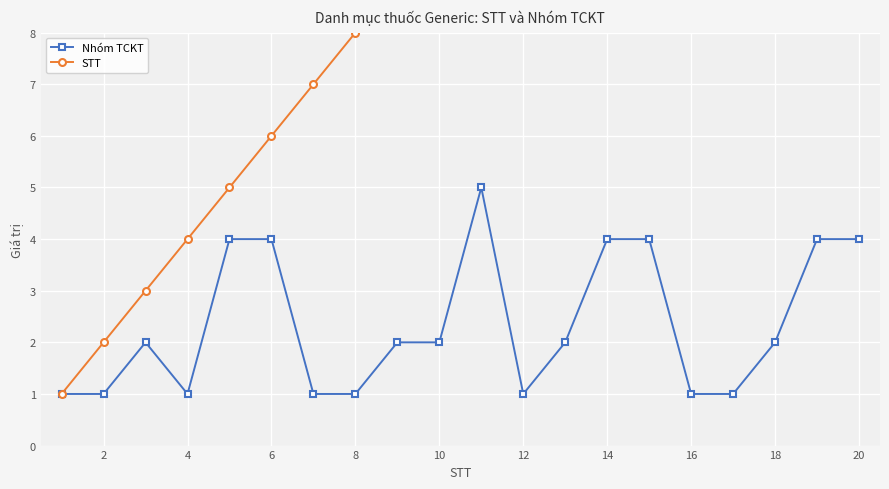

What is the average value of the STT series?

10